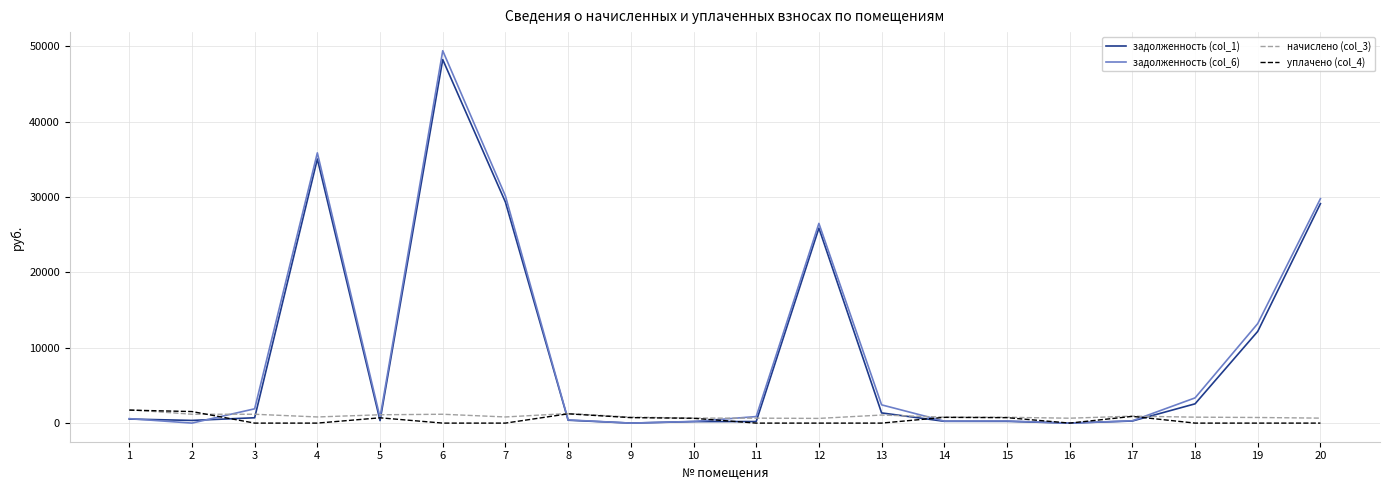

What are all the series names shown in the legend?

задолженность (col_1), задолженность (col_6), начислено (col_3), уплачено (col_4)